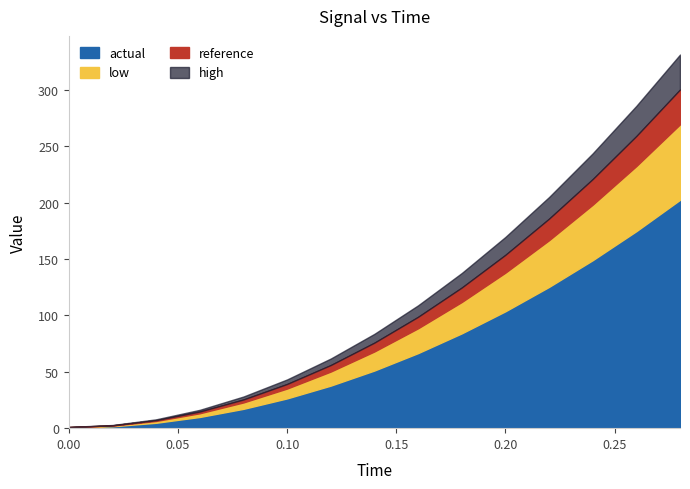

How many lines are shown in the chart?

4